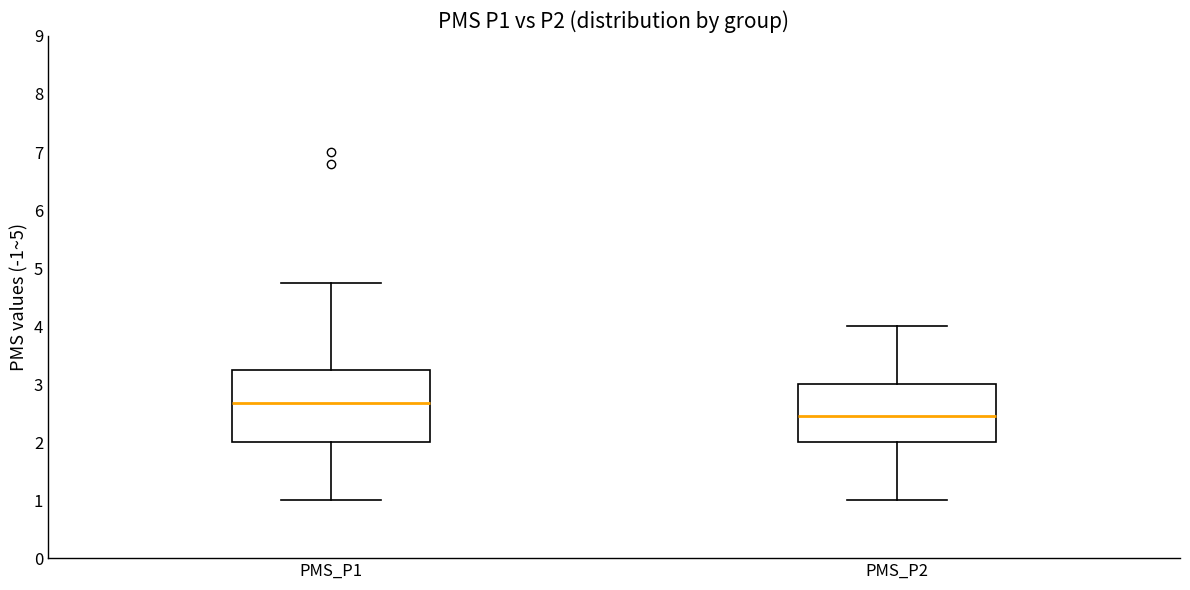

Which box is the tallest, from its lower edge to its upper edge?

PMS_P1